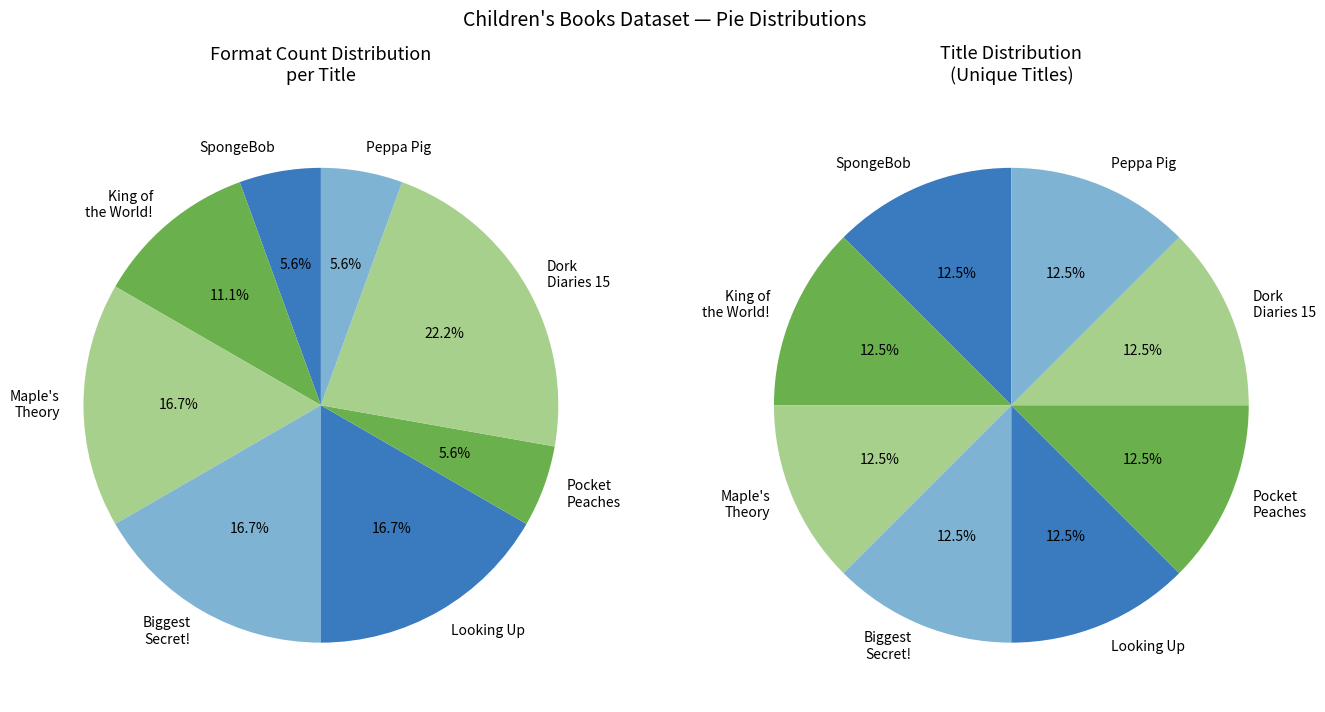

Is it true that King of the World! is 12% of the pie?

True